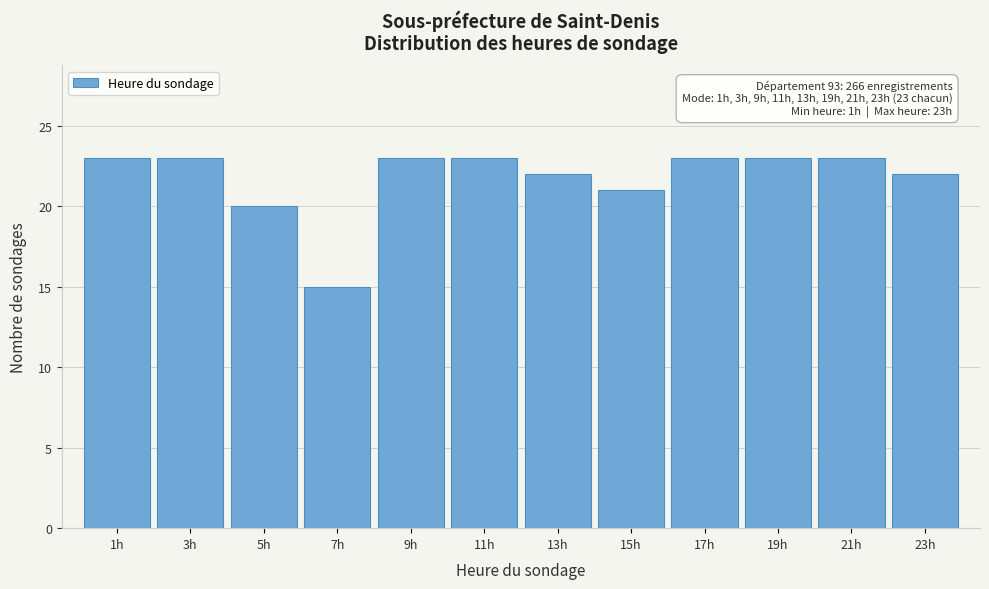

Reading left to right, extract all data points from this chart.

23	23	20	15	23	23	22	21	23	23	23	22